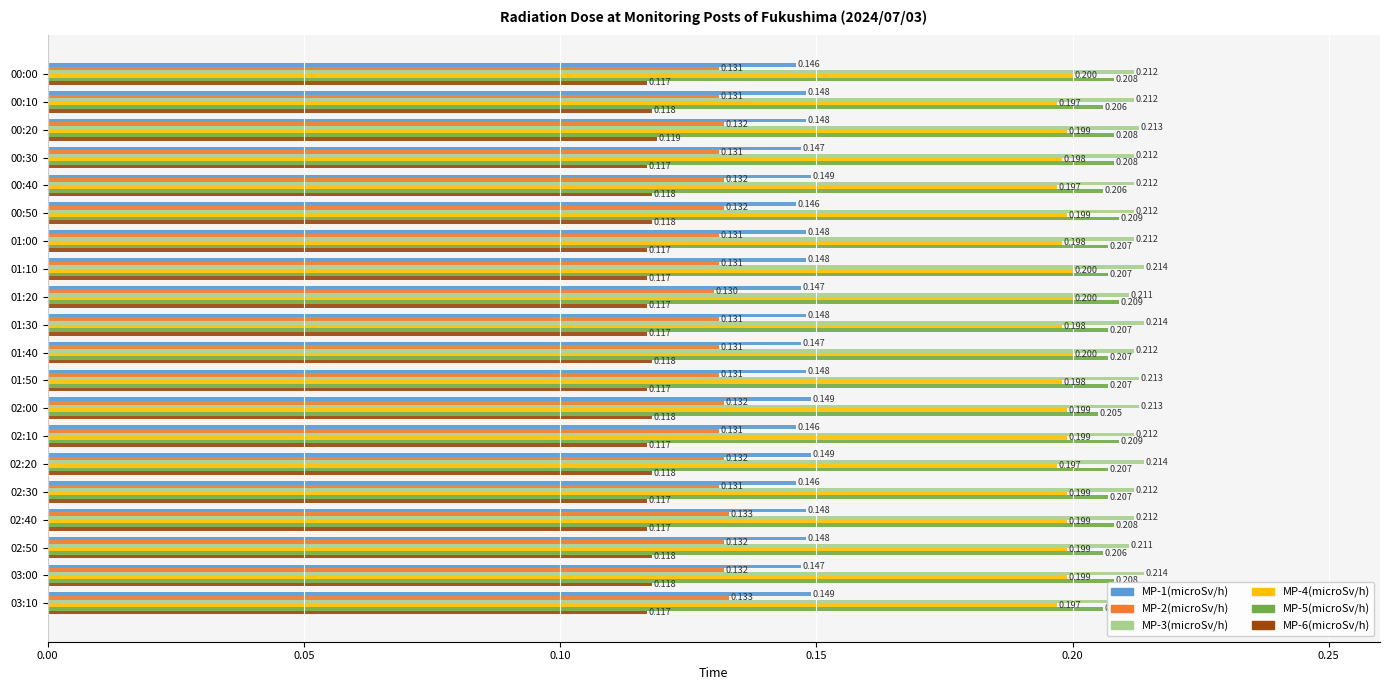

Is the value of MP-1(microSv/h) at 01:10 greater than the value of MP-4(microSv/h) at 03:10?

No